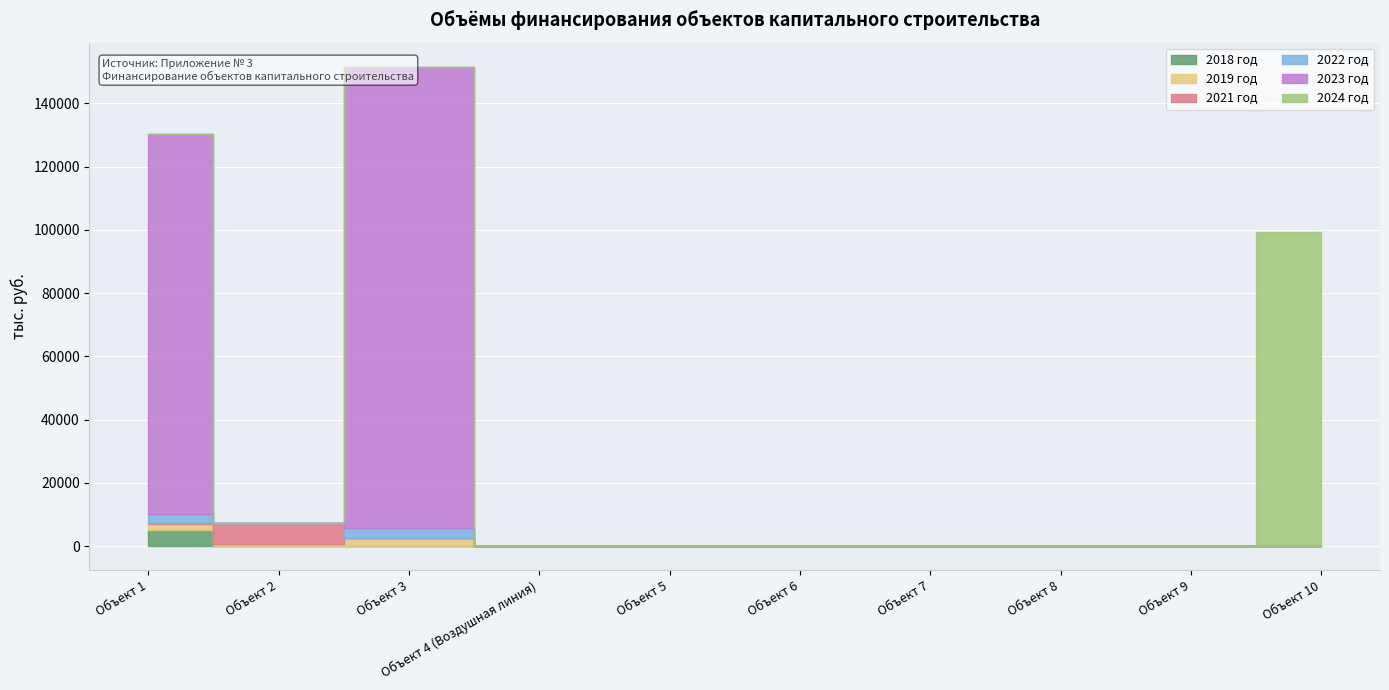

At which label is 2024 год closest to 49622?

Объект 1